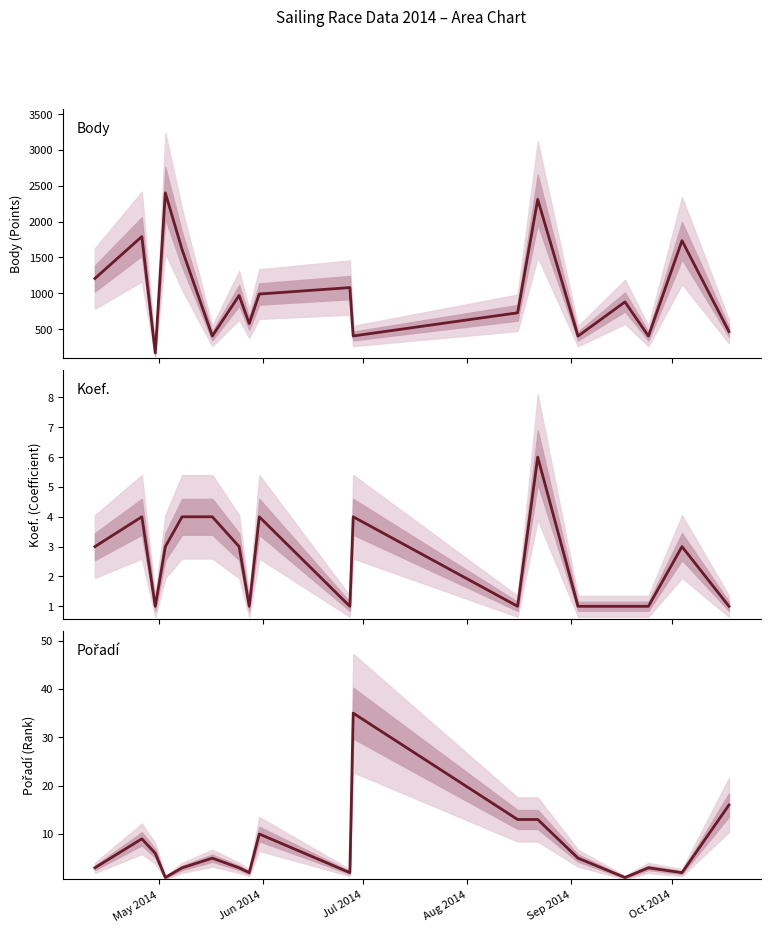

True or false: Pořadí and Body intersect in this chart.

False